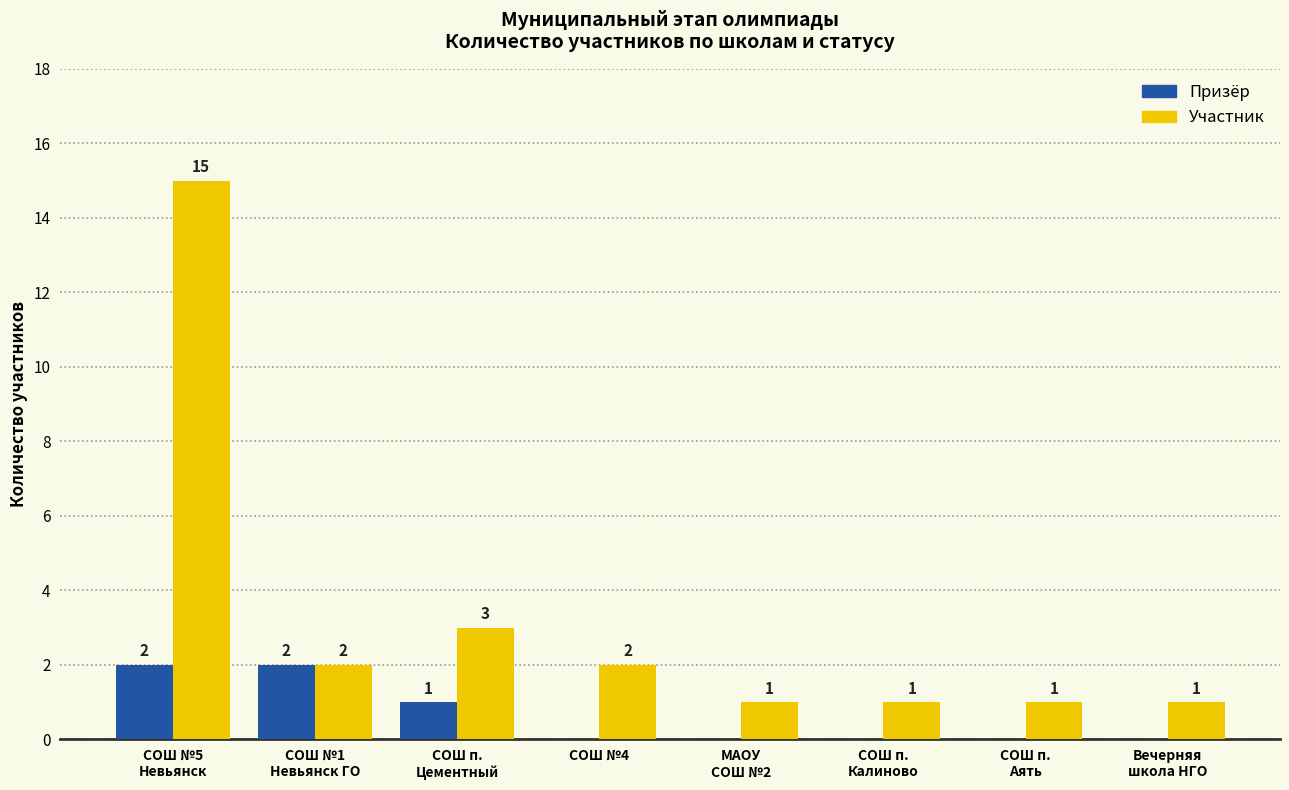

How many series are shown in this chart?

2